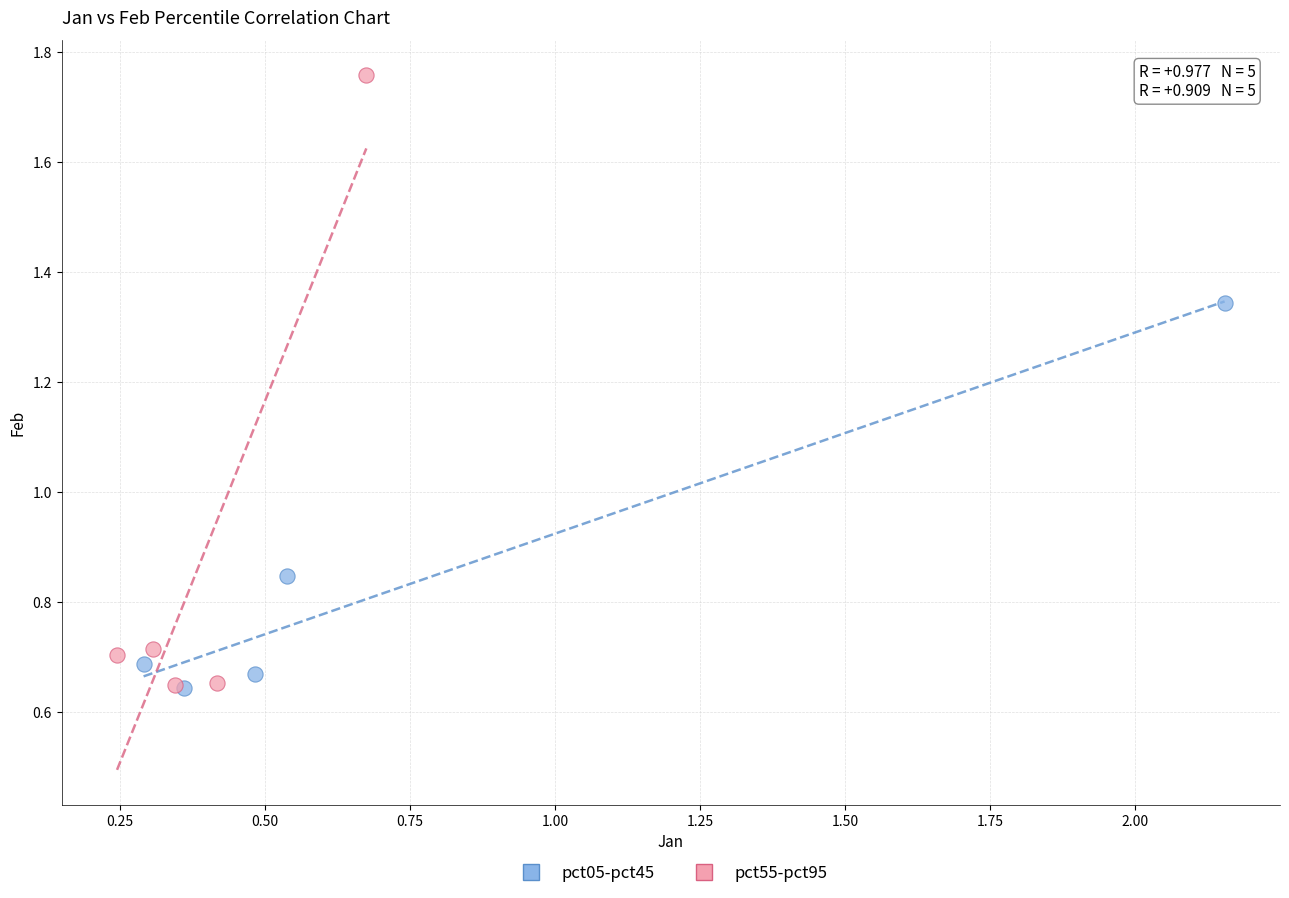

What are all the series names shown in the legend?

pct05-pct45, pct55-pct95